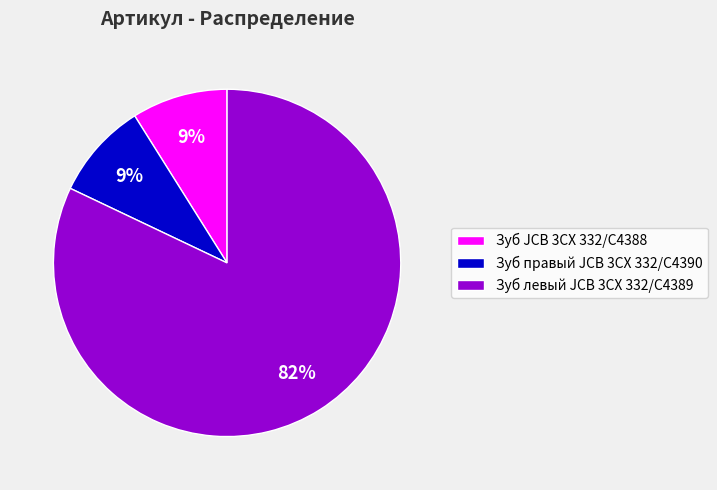

To the nearest percent, what is the average slice percentage?

33%